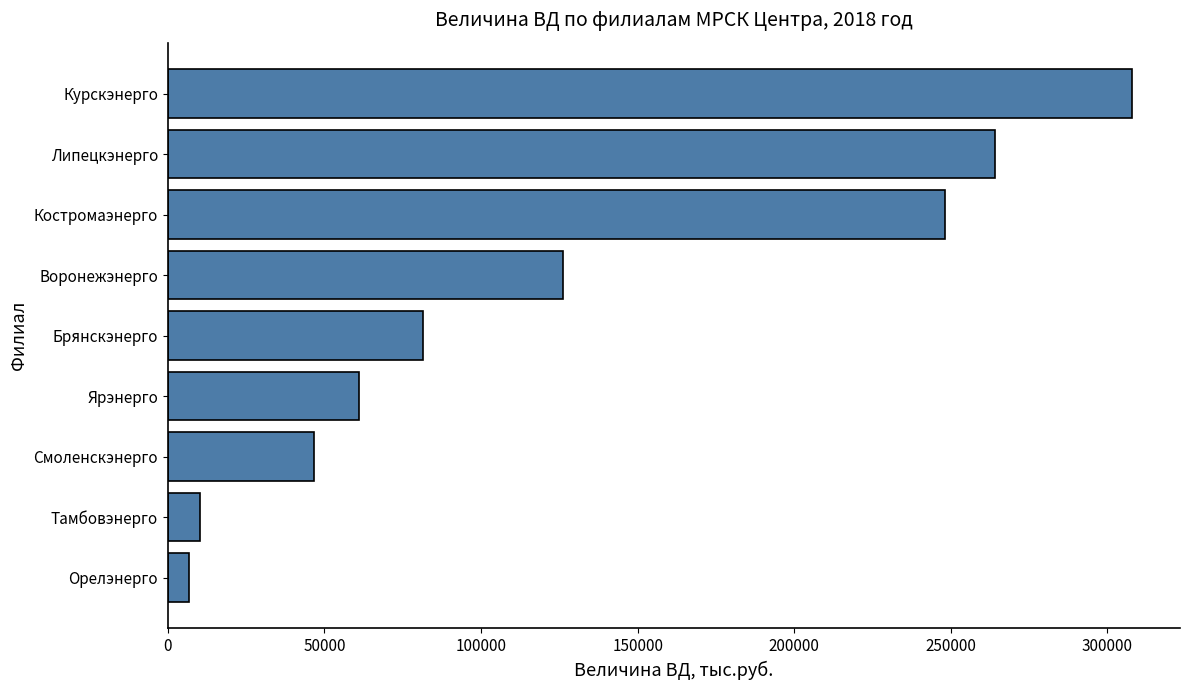

List the labels in order of value, smallest first.

Орелэнерго, Тамбовэнерго, Смоленскэнерго, Ярэнерго, Брянскэнерго, Воронежэнерго, Костромаэнерго, Липецкэнерго, Курскэнерго